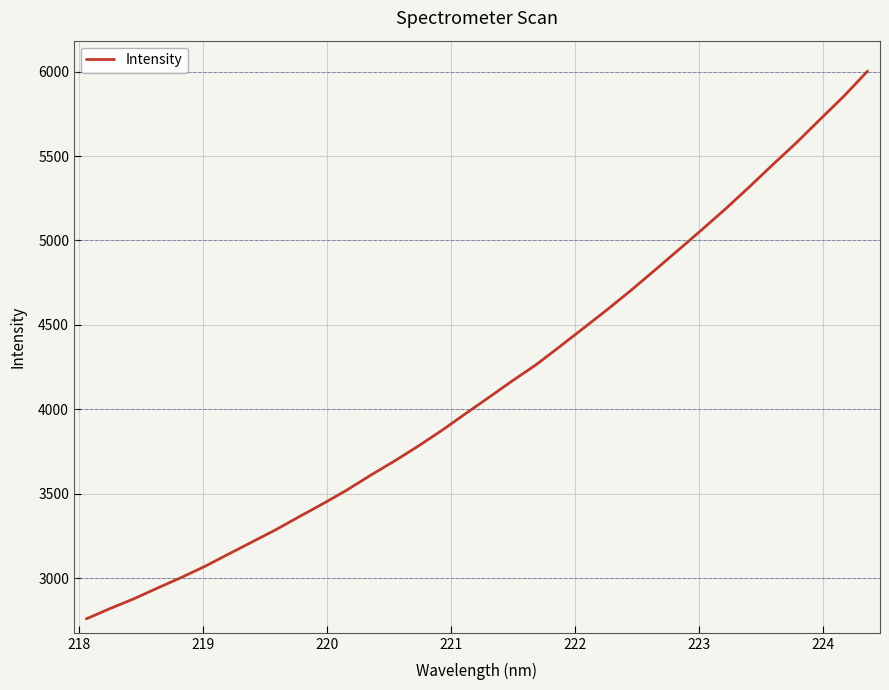

Reading left to right, transcribe all the data shown in this chart.

2758.1	2818.9	2876.7	2940.3	3002.7	3068.9	3141.9	3214.1	3286.5	3364.6	3441.3	3521.6	3609.1	3692.7	3780.8	3874.0	3973.1	4070.9	4169.9	4264.9	4372.5	4481.4	4591.0	4704.7	4823.5	4943.4	5064.6	5188.0	5317.3	5450.2	5580.3	5718.4	5854.9	6003.4